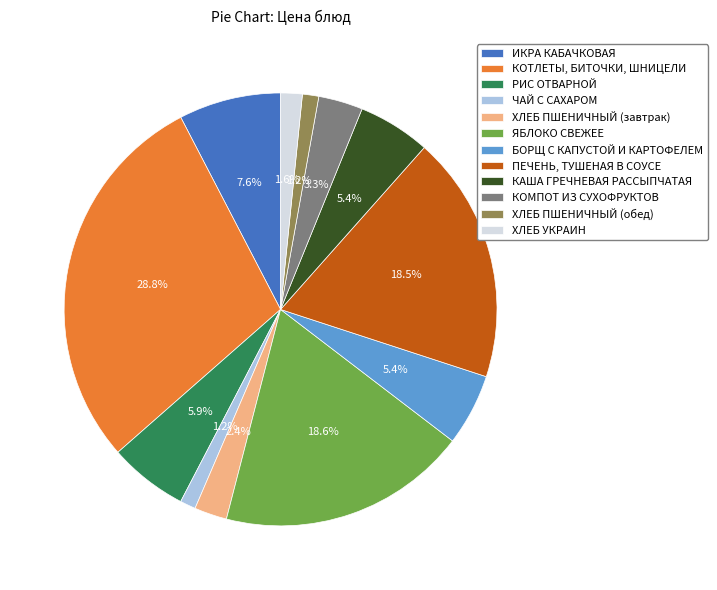

Between БОРЩ С КАПУСТОЙ И КАРТОФЕЛЕМ and ЧАЙ С САХАРОМ, which is larger?

БОРЩ С КАПУСТОЙ И КАРТОФЕЛЕМ